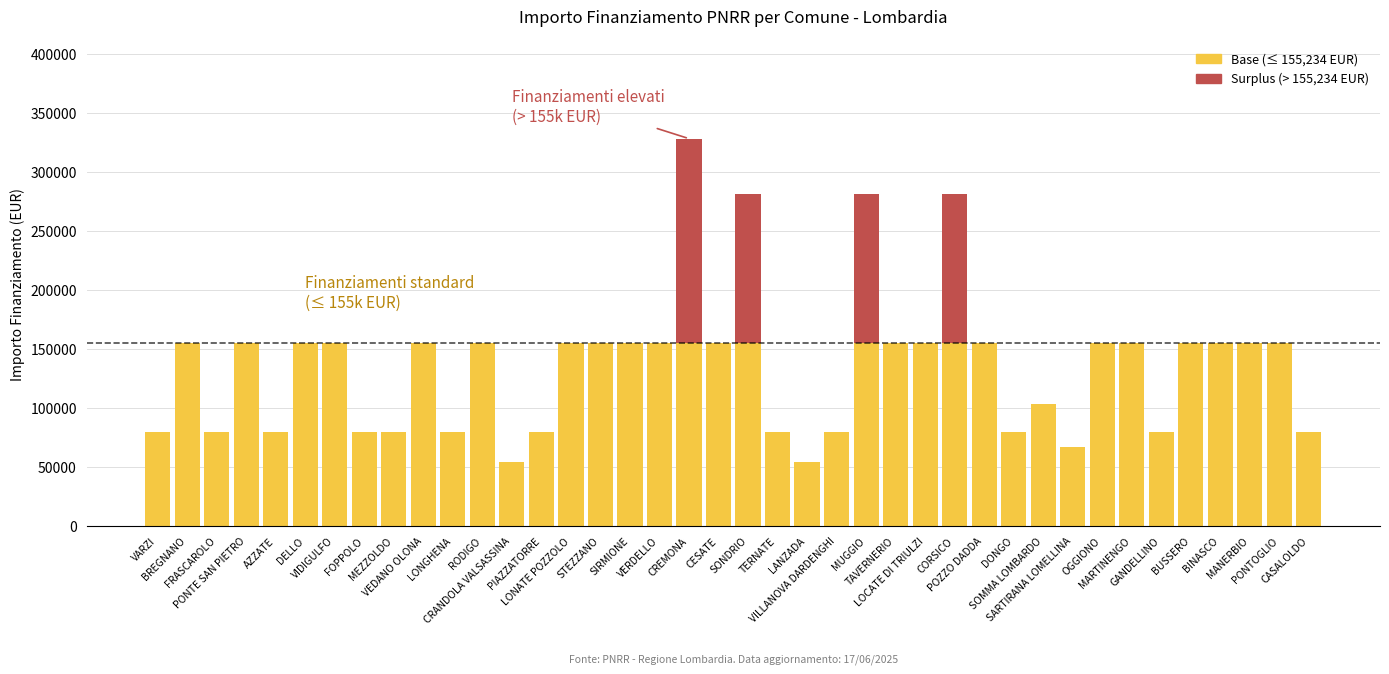

What is the label of the 17th bar from the right?

VILLANOVA DARDENGHI